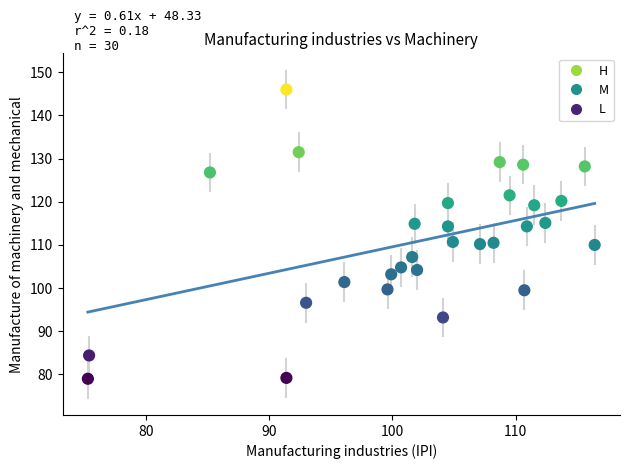

What is the range of Y values (max minus min)?

67.0